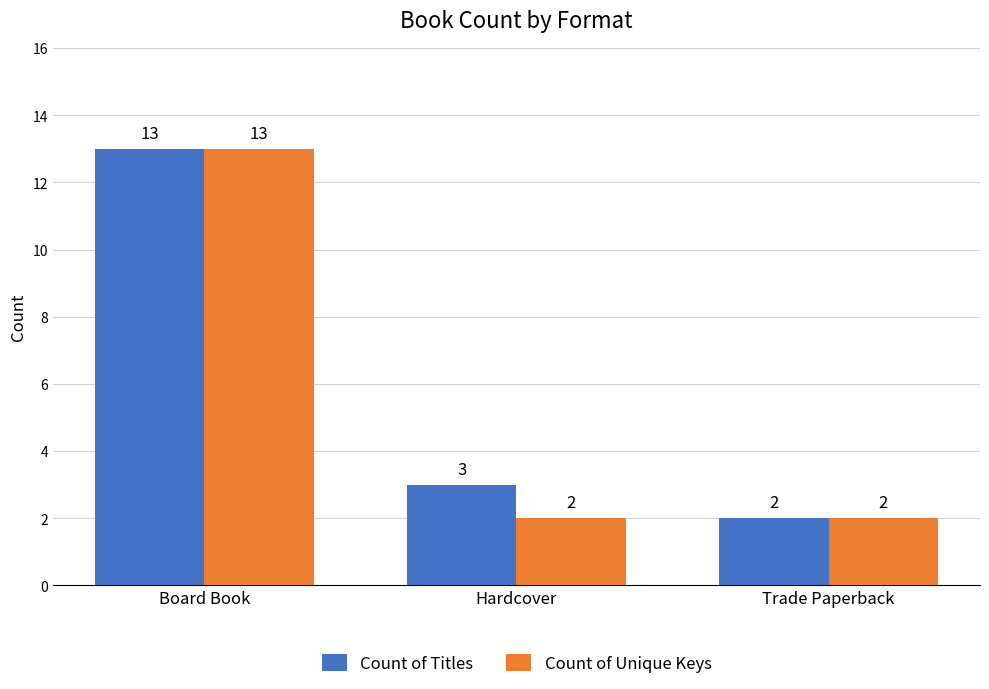

Which series changed the most between Hardcover and Trade Paperback?

Count of Titles